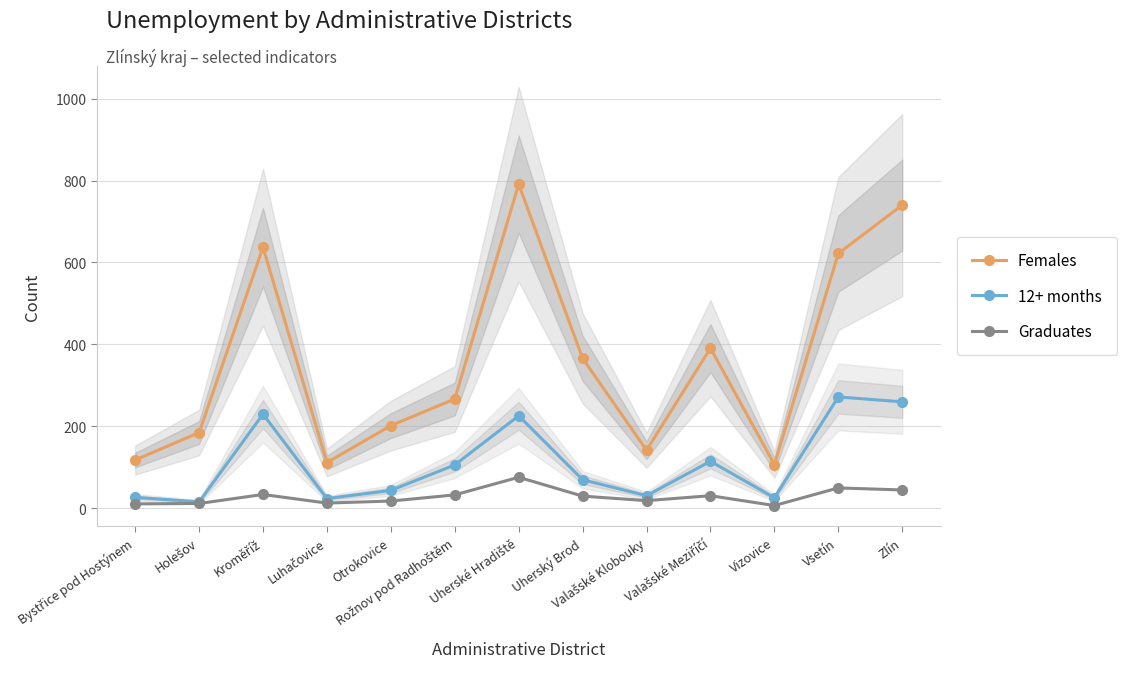

What are all the series names shown in the legend?

Females, 12+ months, Graduates